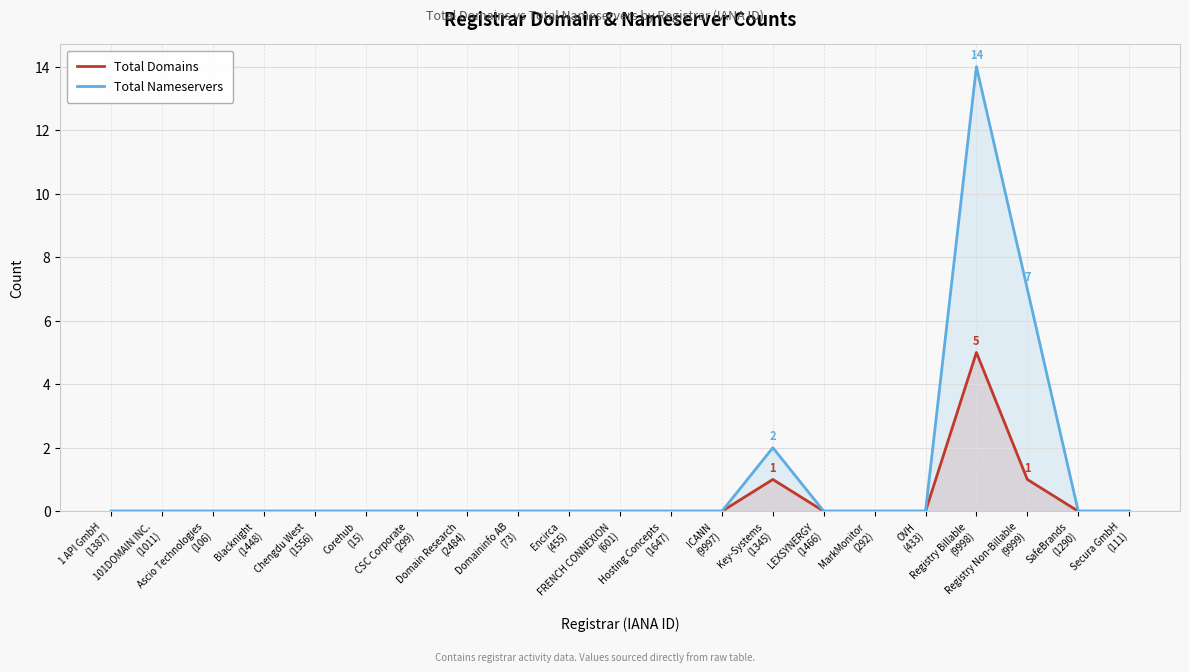

Reading left to right, what are all the values shown in this chart?

Total Domains: 0	0	0	0	0	0	0	0	0	0	0	0	0	1	0	0	0	5	1	0	0
Total Nameservers: 0	0	0	0	0	0	0	0	0	0	0	0	0	2	0	0	0	14	7	0	0